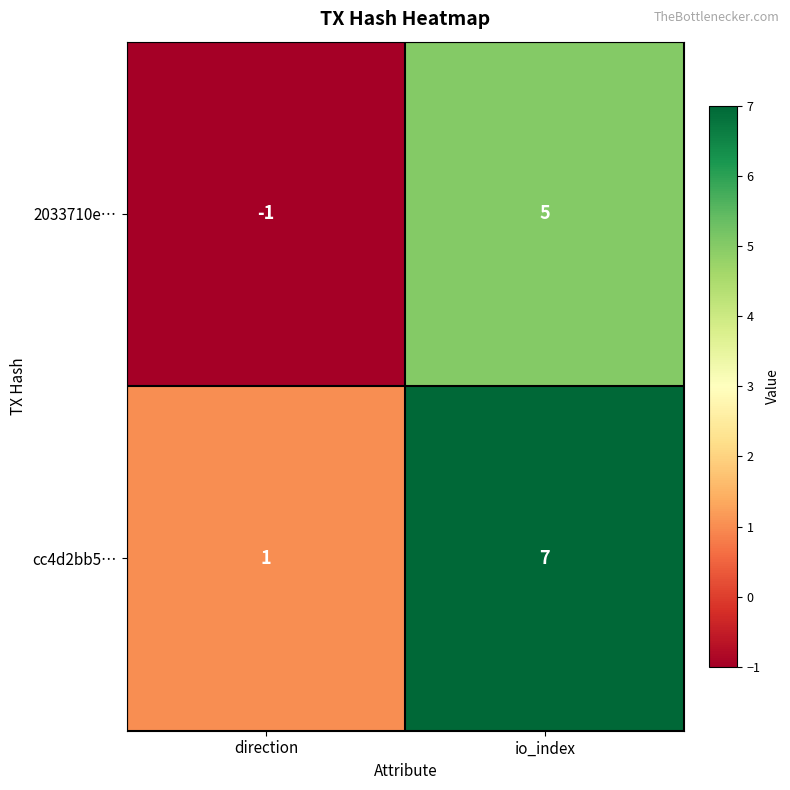

What is the difference between the maximum and minimum values in the cc4d2bb5… series?

6